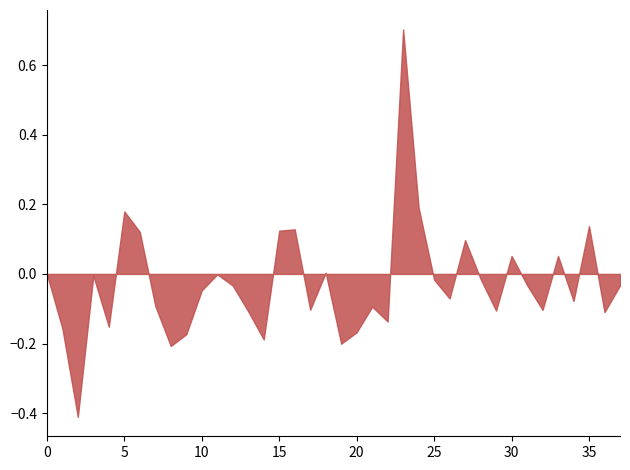

What is the greatest value displayed?

0.7